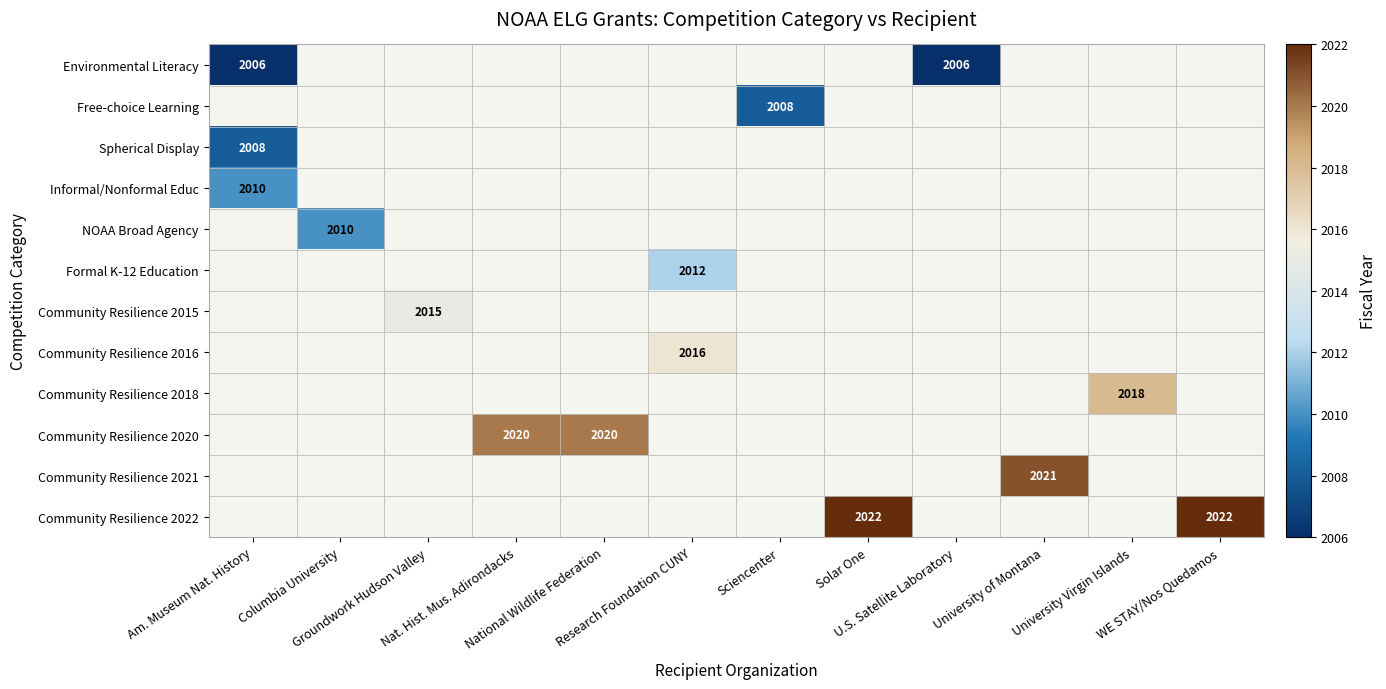

At how many categories does at least one series exceed 2013?

8